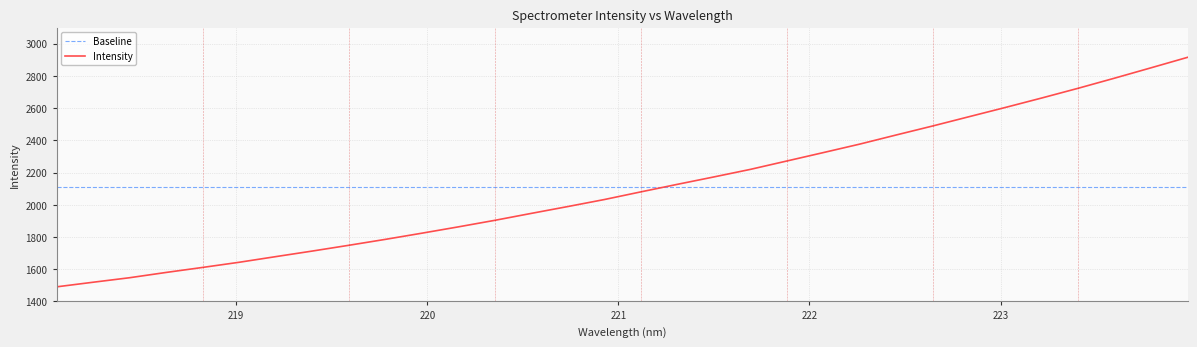

What is the difference between the maximum and minimum values in the Intensity series?

1424.6